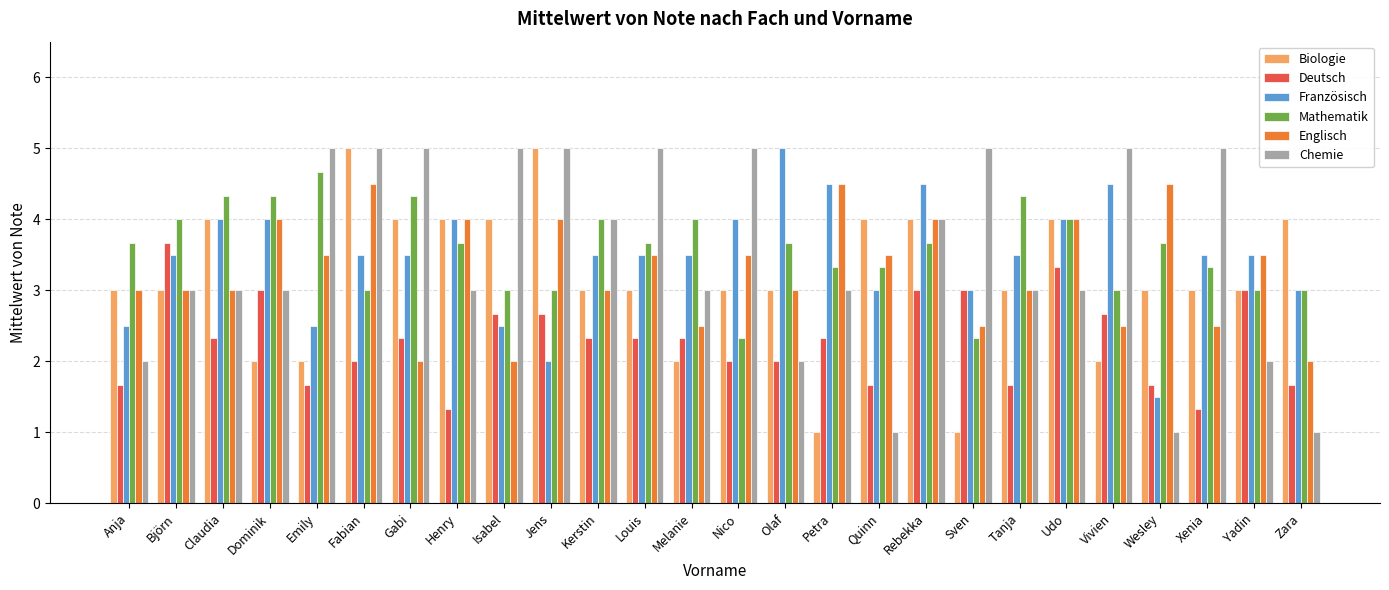

Read the Mathematik value at Udo.

4.0